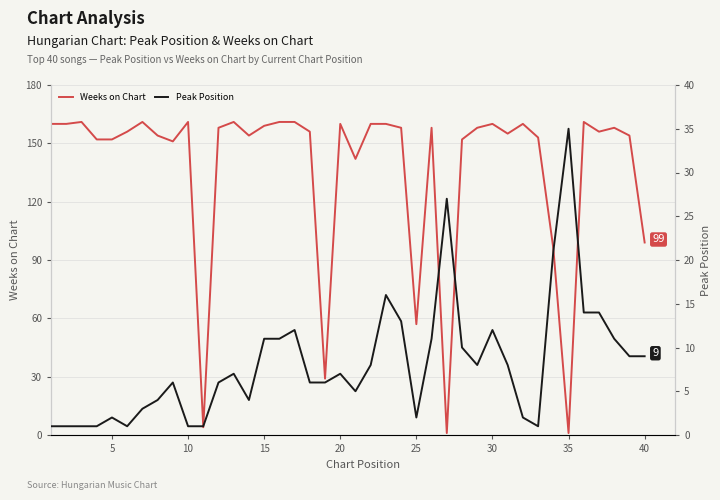

What is the highest value of the Weeks on Chart series?

161